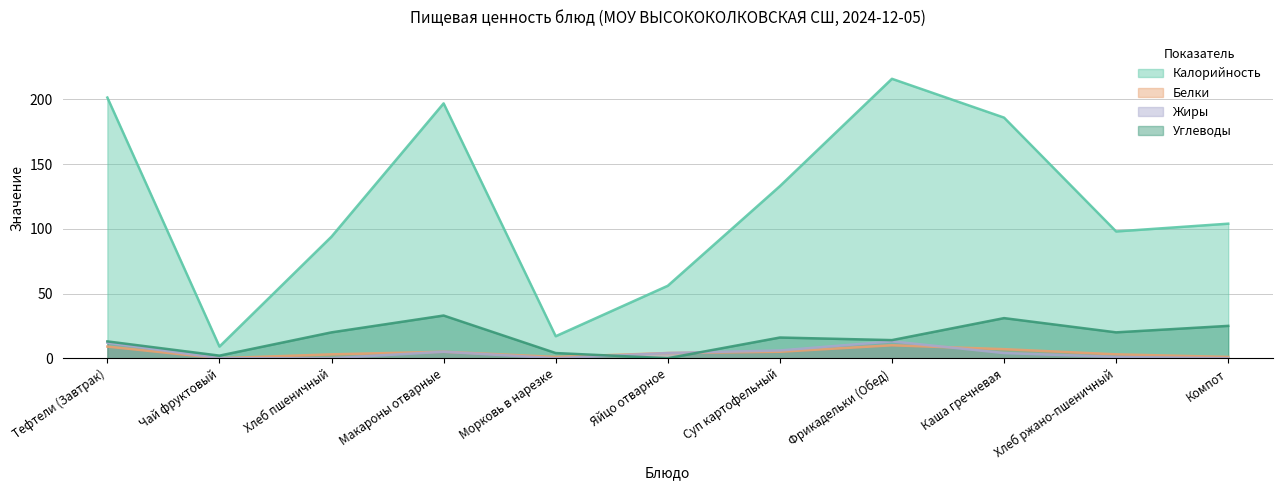

At which label is Углеводы closest to 16?

Суп картофельный